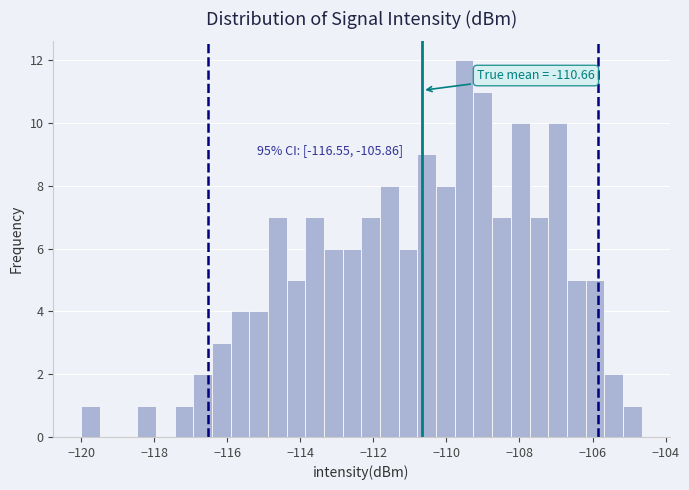

Read against the x-axis, roughly where is the centre of the tallest bar?

-109.6